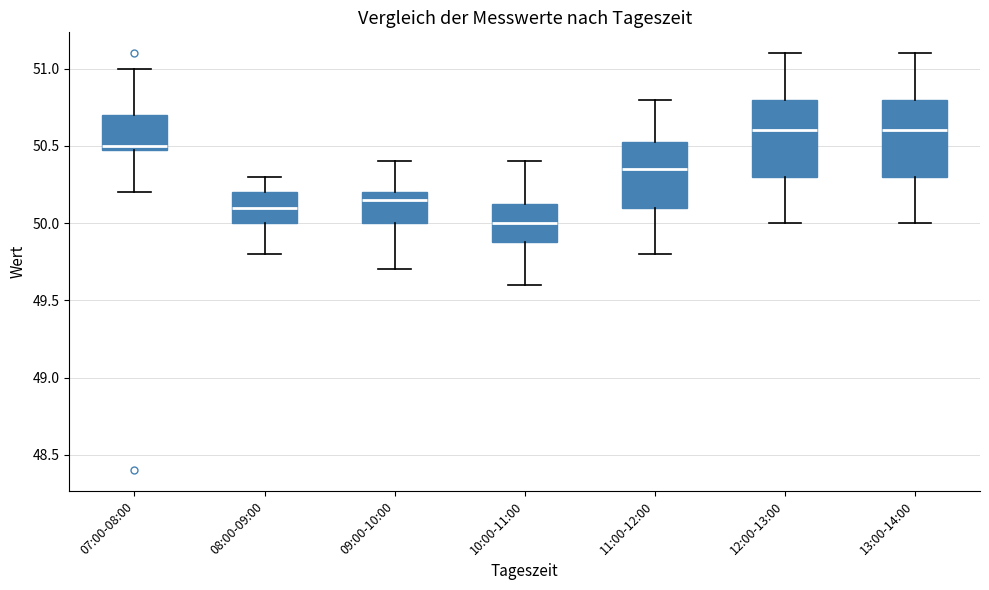

Reading left to right, read every box against the y-axis: the position of its median line, the range the box covers, and the ends of its whiskers. The values are not printed on the chart, so give them approximately, as read against the axis.

07:00-08:00: median 50.50 (just above the box's lower edge), box 50.50 to 50.70, whiskers 50.20 to 51.00
08:00-09:00: median 50.10, box 50.00 to 50.20, whiskers 49.80 to 50.30
09:00-10:00: median 50.15, box 50.00 to 50.20, whiskers 49.70 to 50.40
10:00-11:00: median 50.00, box 49.90 to 50.15, whiskers 49.60 to 50.40
11:00-12:00: median 50.35, box 50.10 to 50.55, whiskers 49.80 to 50.80
12:00-13:00: median 50.60, box 50.30 to 50.80, whiskers 50.00 to 51.10
13:00-14:00: median 50.60, box 50.30 to 50.80, whiskers 50.00 to 51.10